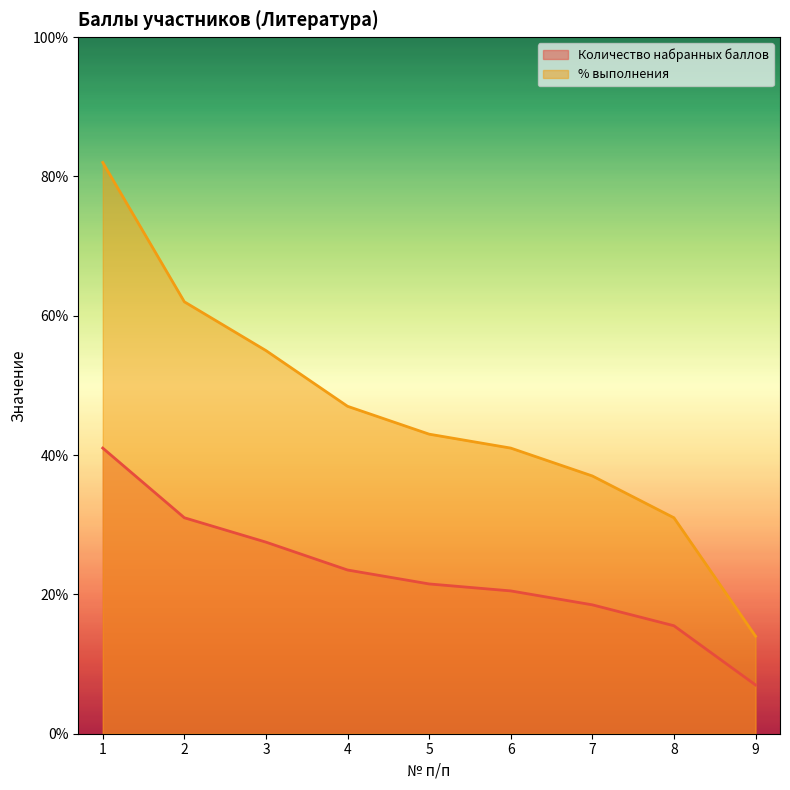

Read the % выполнения value at 4.

47.0